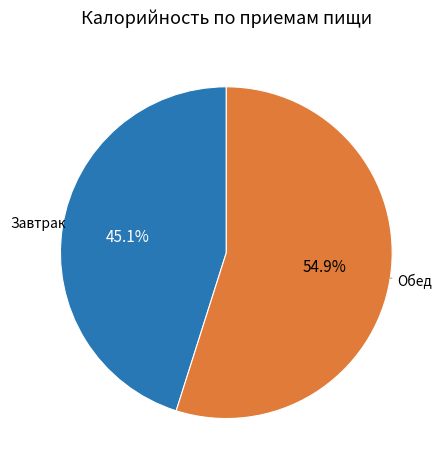

What percentage is the Завтрак slice, to the nearest percent?

45%